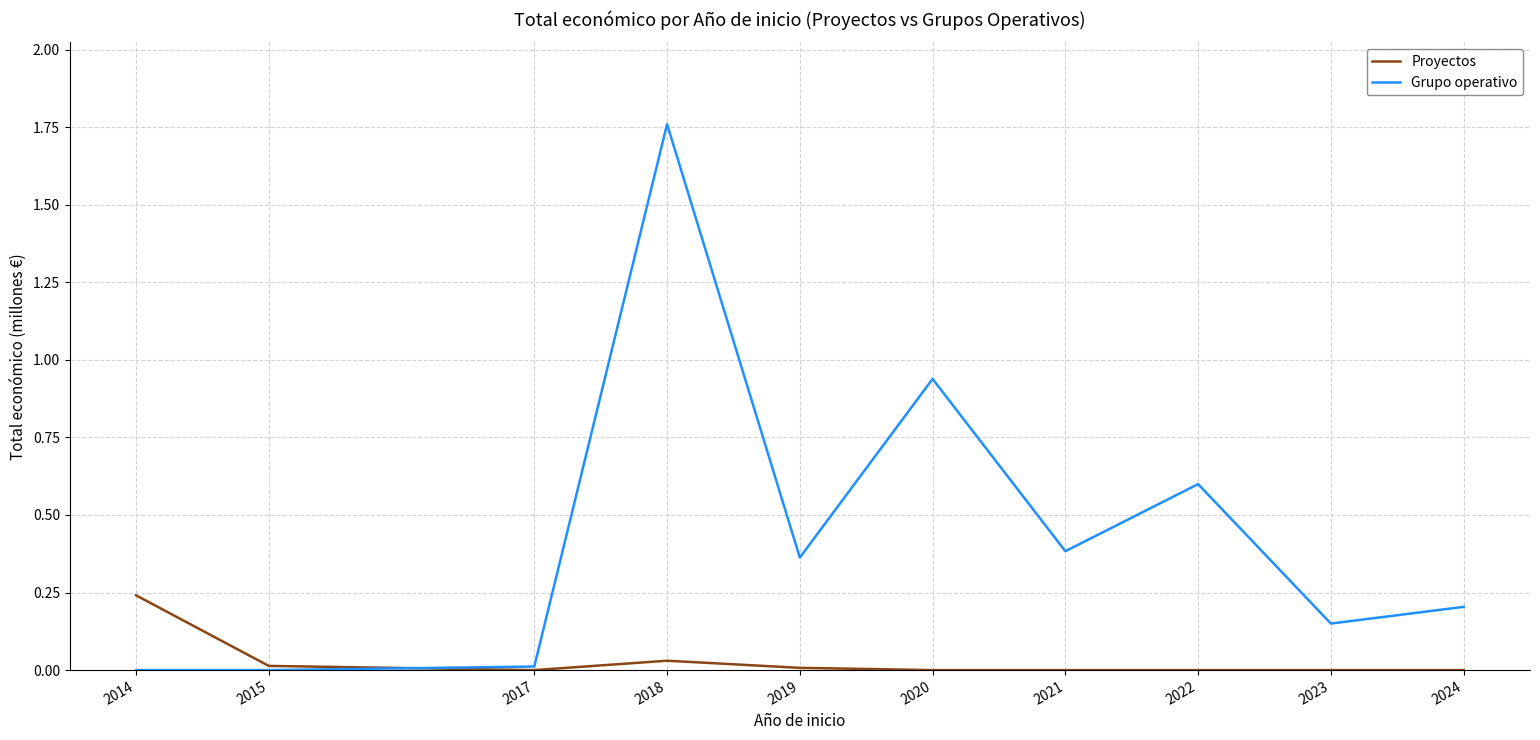

The value of Grupo operativo at 2022 is 0.6. True or false?

True